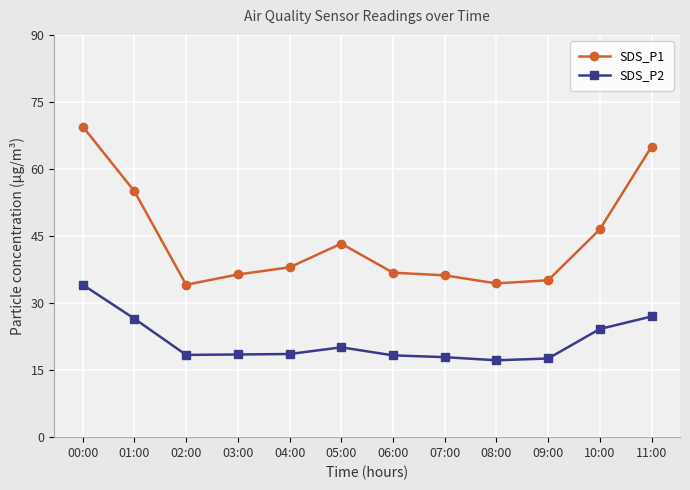

Rank the series by their average value, from highest to lowest.

SDS_P1, SDS_P2